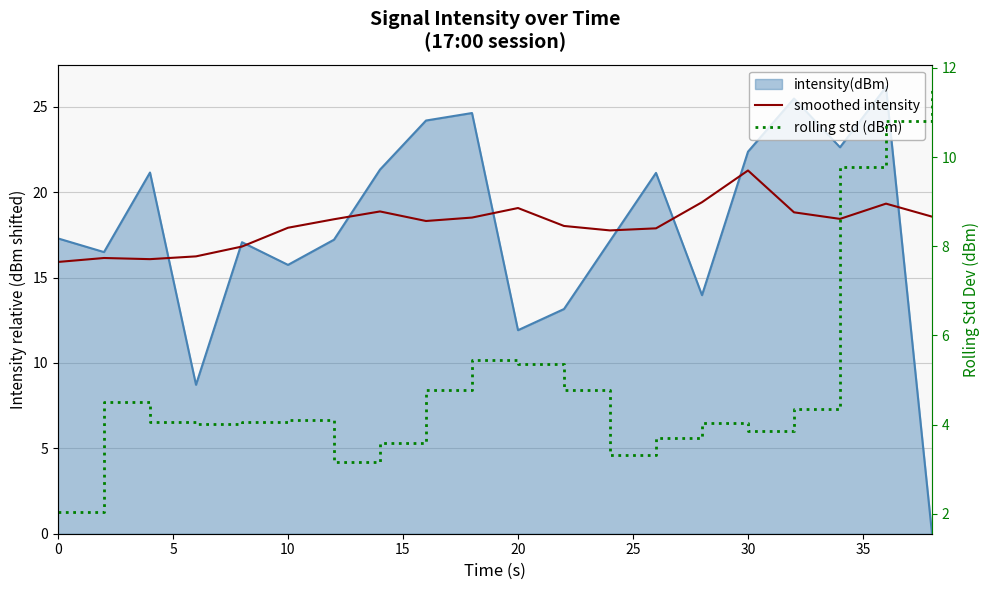

True or false: smoothed intensity and rolling std (dBm) intersect in this chart.

False